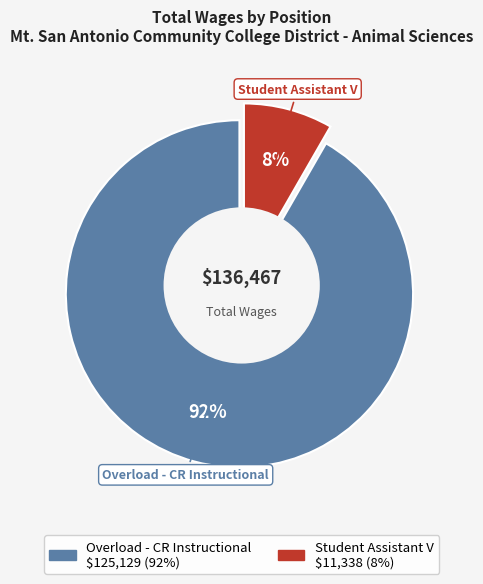

To the nearest percent, what is the combined percentage of Student Assistant V and Overload - CR Instructional?

100%